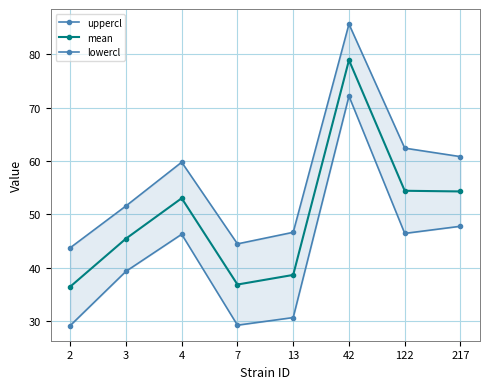

How many data points does each series have?

8